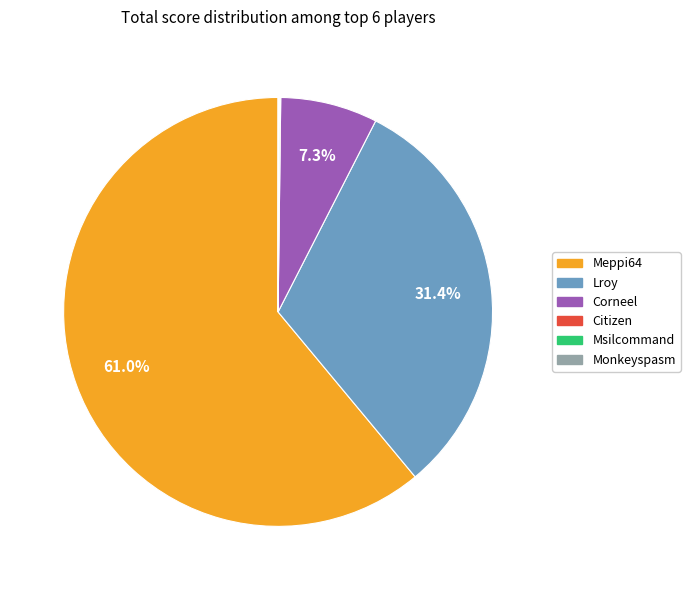

Which has a higher value, Corneel or Meppi64?

Meppi64